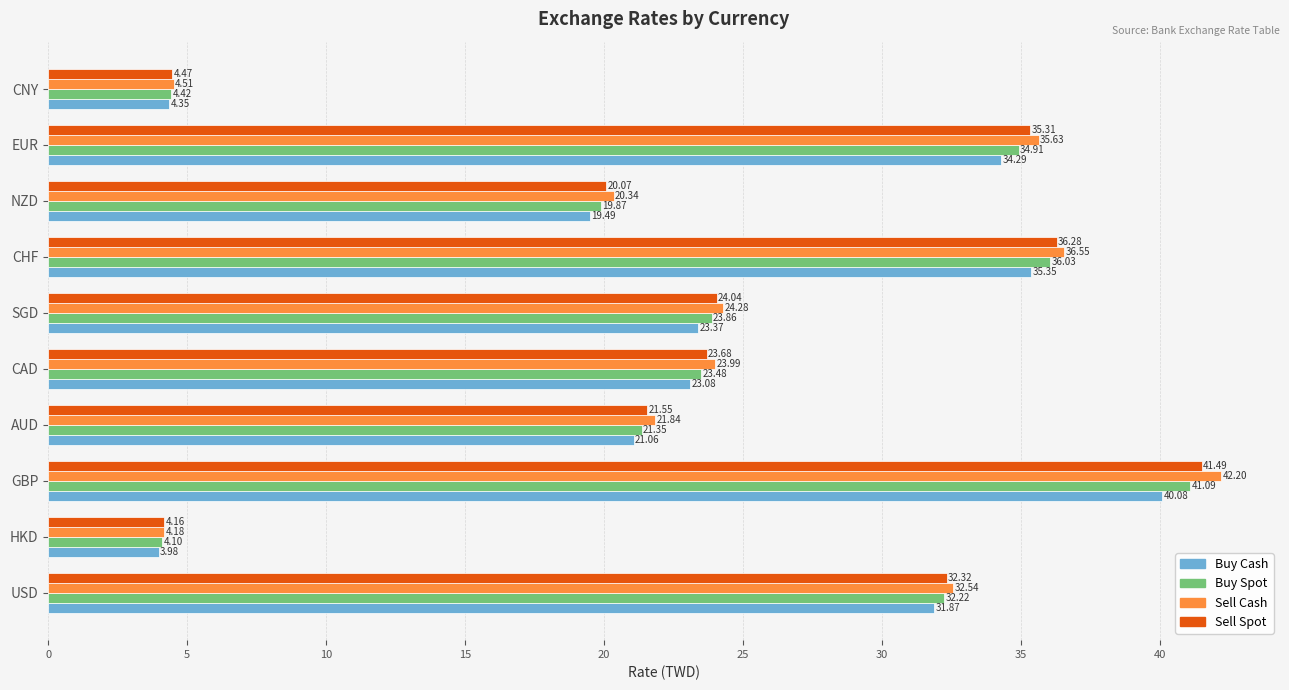

At which category does the chart reach its peak across all series?

GBP